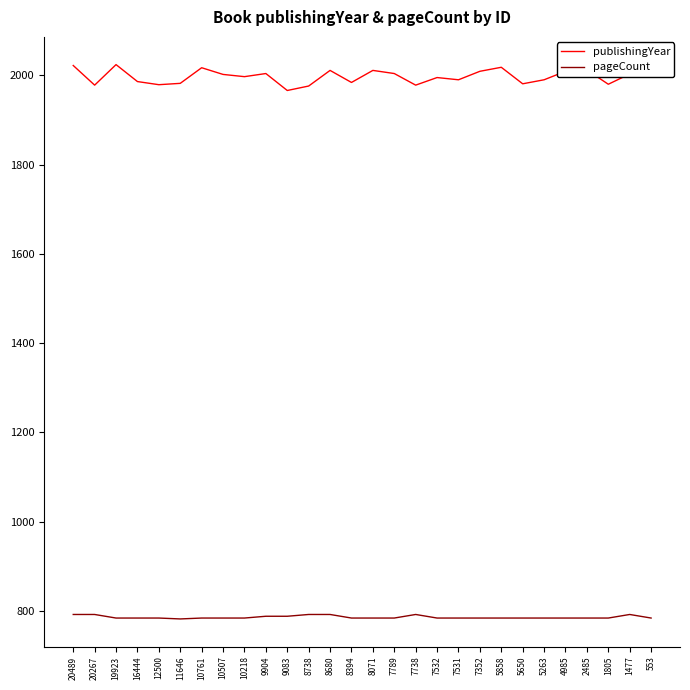

The value of pageCount at 10507 is 1276. True or false?

False